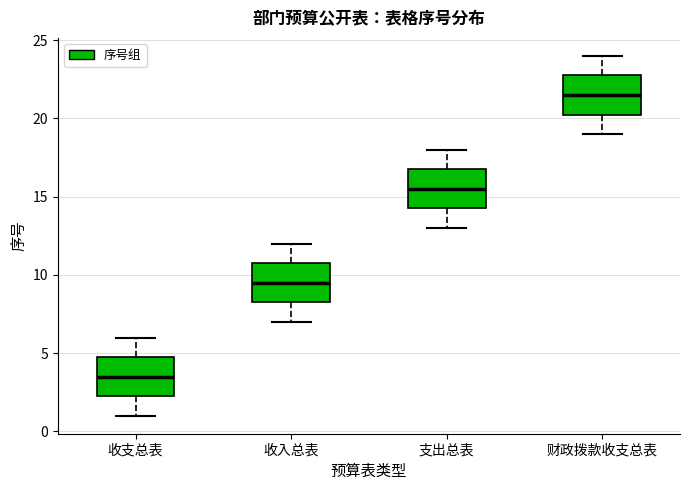

Reading left to right, read every box against the y-axis: the position of its median line, the range the box covers, and the ends of its whiskers. The values are not printed on the chart, so give them approximately, as read against the axis.

收支总表: median 3.5, box 2.5 to 5.0, whiskers 1.0 to 6.0
收入总表: median 9.5, box 8.5 to 11.0, whiskers 7.0 to 12.0
支出总表: median 15.5, box 14.5 to 17.0, whiskers 13.0 to 18.0
财政拨款收支总表: median 21.5, box 20.5 to 23.0, whiskers 19.0 to 24.0